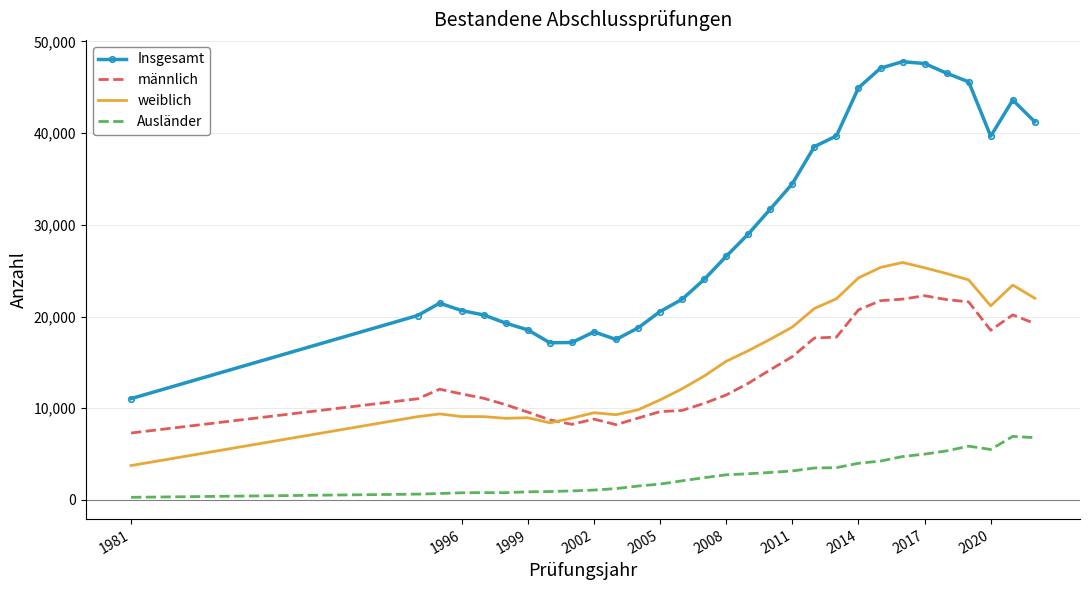

Which series has the largest range (max minus min)?

Insgesamt